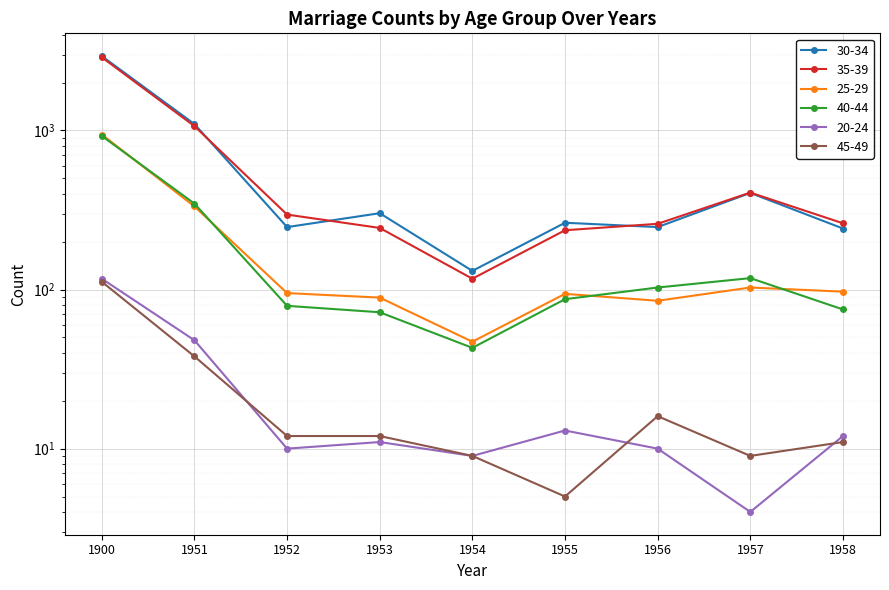

List the labels in order of 35-39 value, largest first.

1900, 1951, 1957, 1952, 1958, 1956, 1953, 1955, 1954